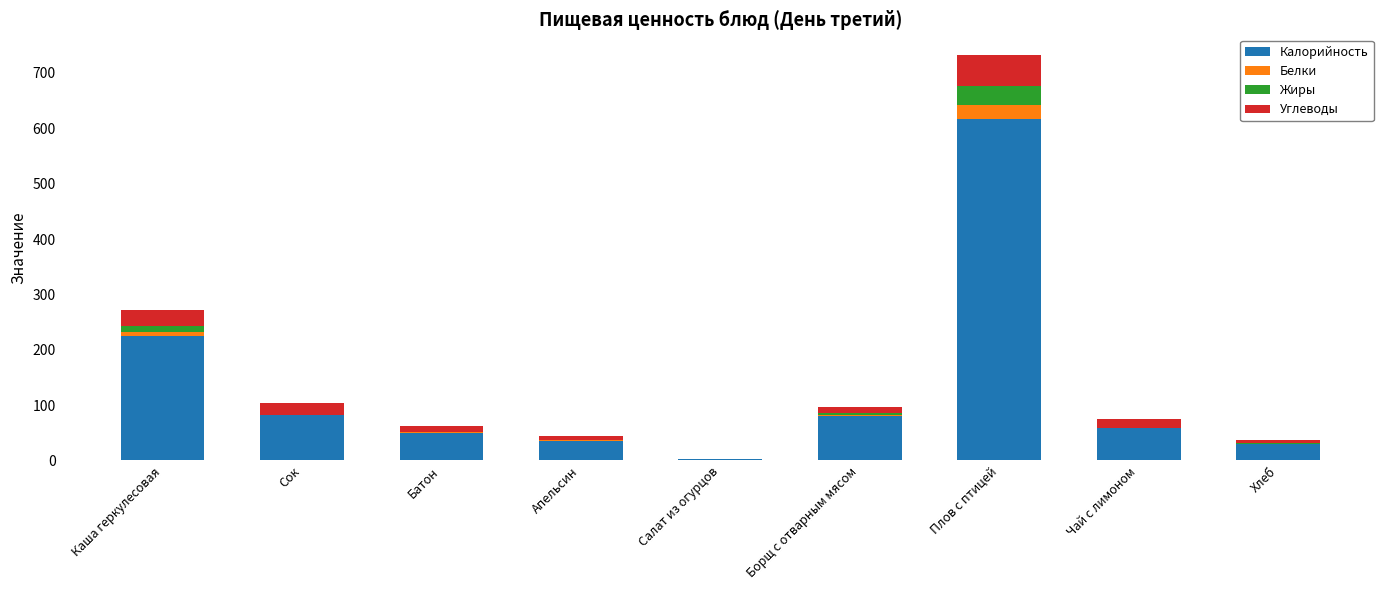

The value of Калорийность at Апельсин is 35.8. True or false?

True